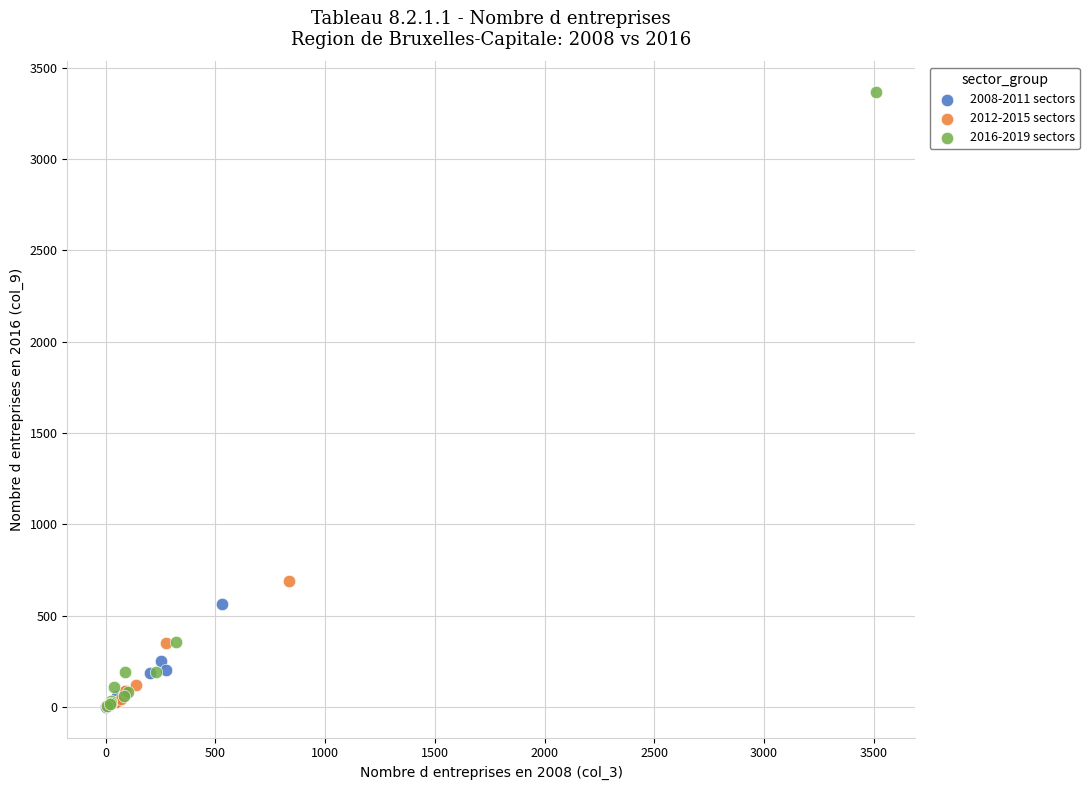

Which series contains the highest Y value?

2016-2019 sectors